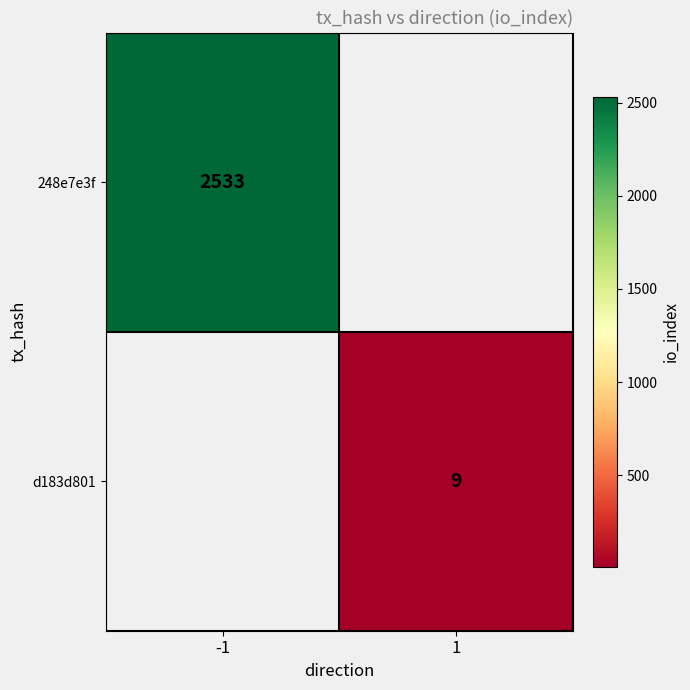

Is it true that 248e7e3f equals 1033 at -1?

False